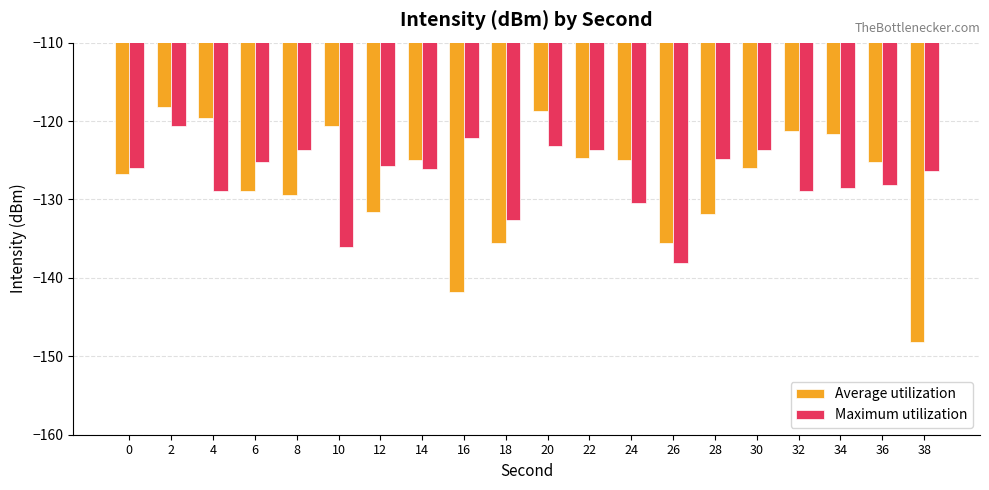

Is it true that Maximum utilization equals -126.4 at 38?

True